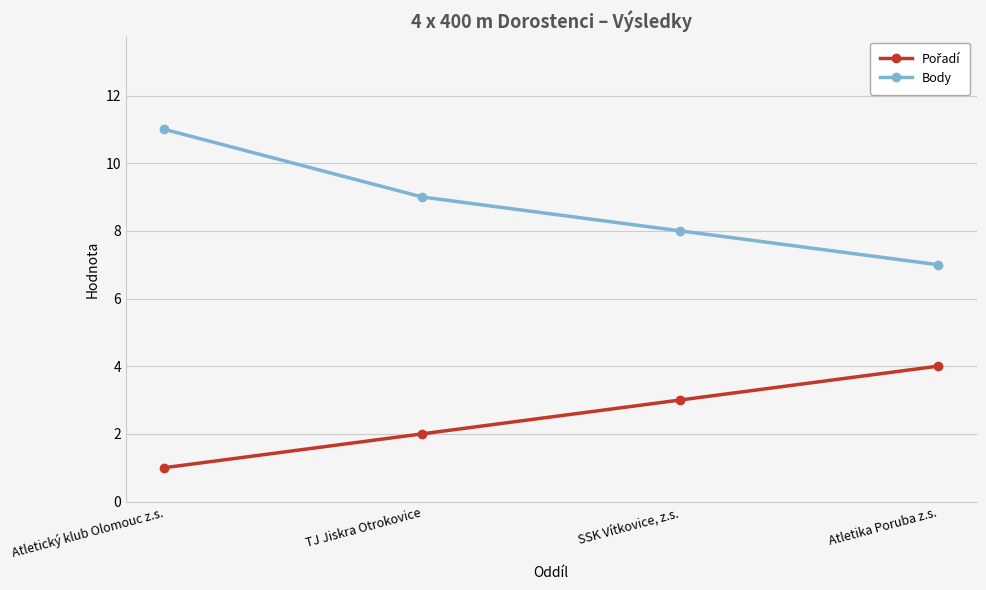

What is the spread (max minus min) of values at SSK Vítkovice, z.s.?

5